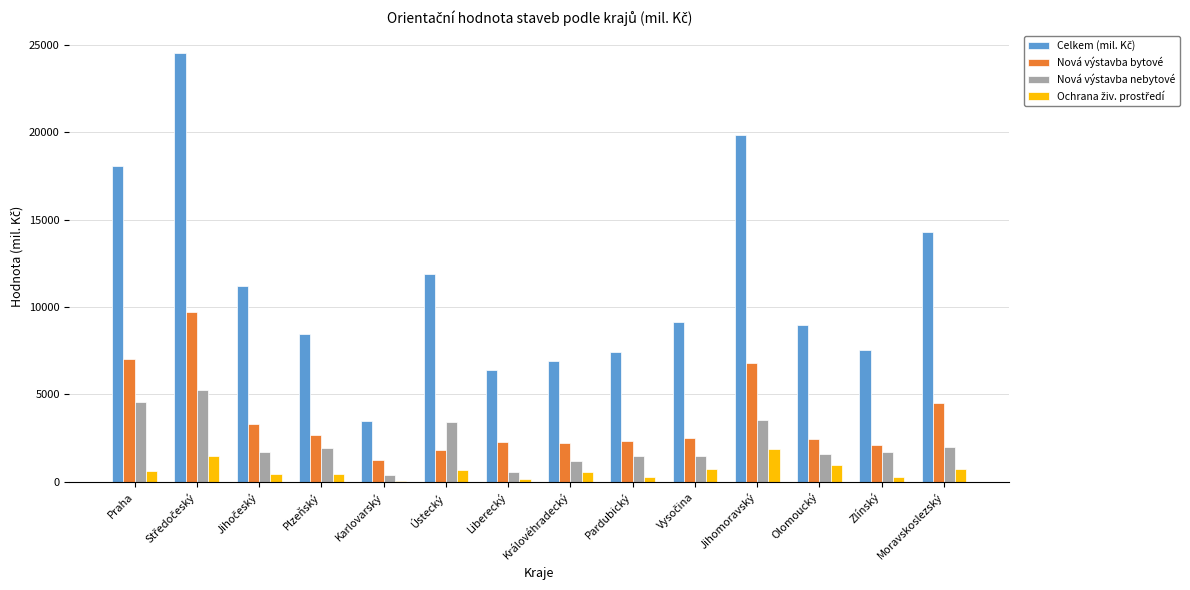

What is the sum of all Nová výstavba nebytové values?

30658